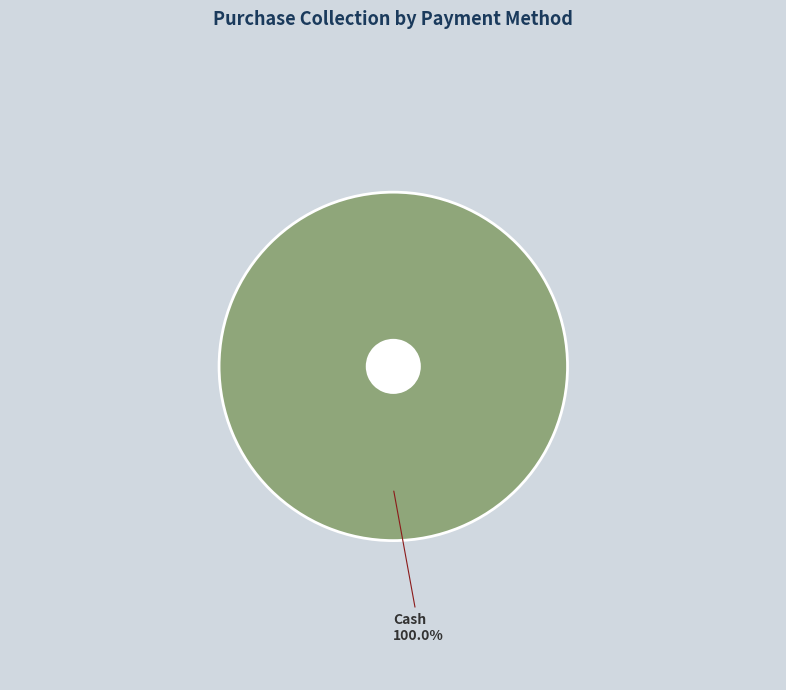

Does any single category account for the majority?

Yes